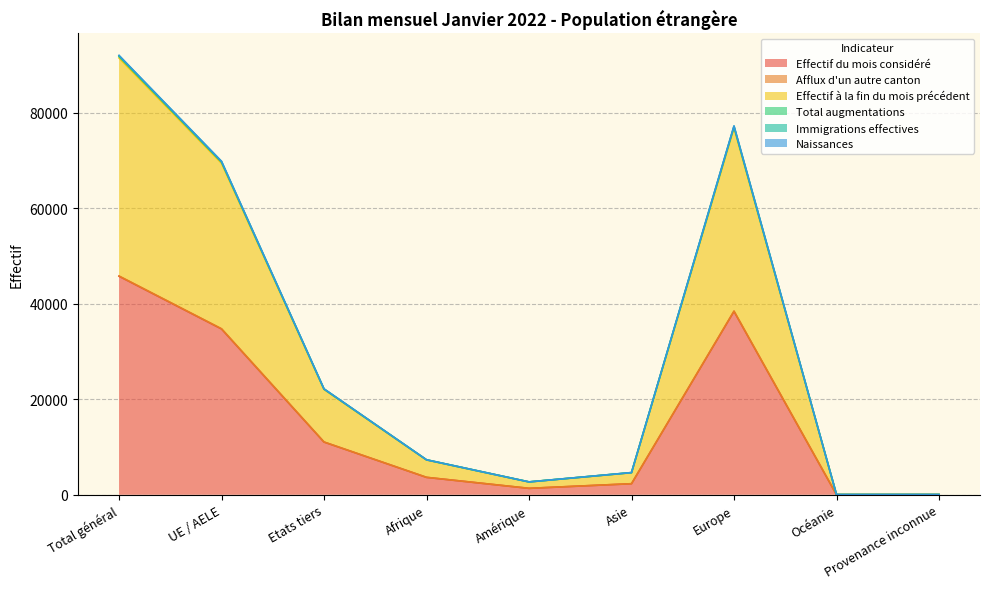

True or false: Effectif du mois considéré and Immigrations effectives intersect in this chart.

False